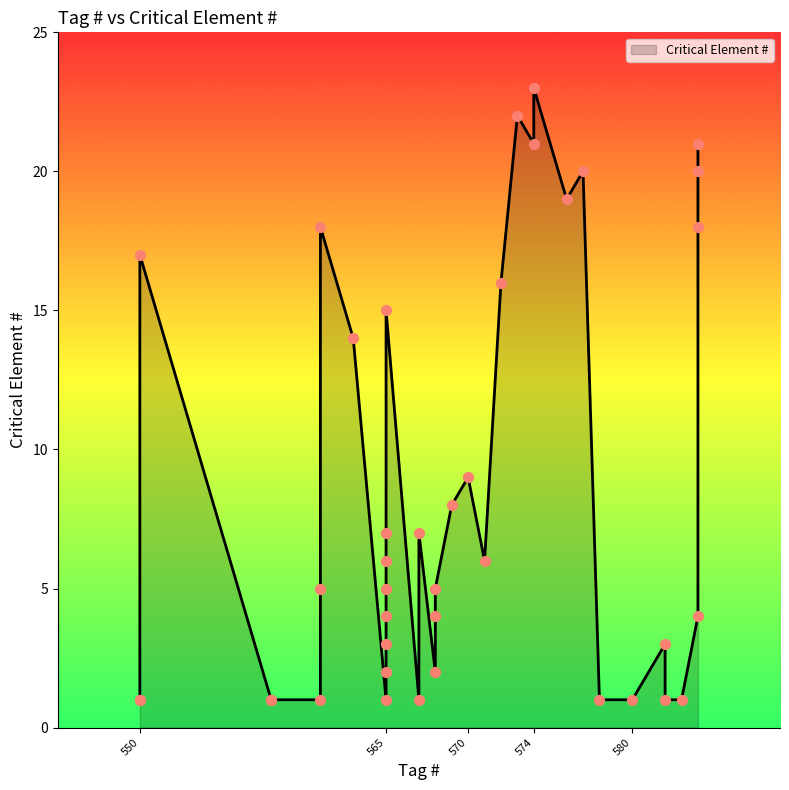

Which has a higher value, 550 or 558?

550